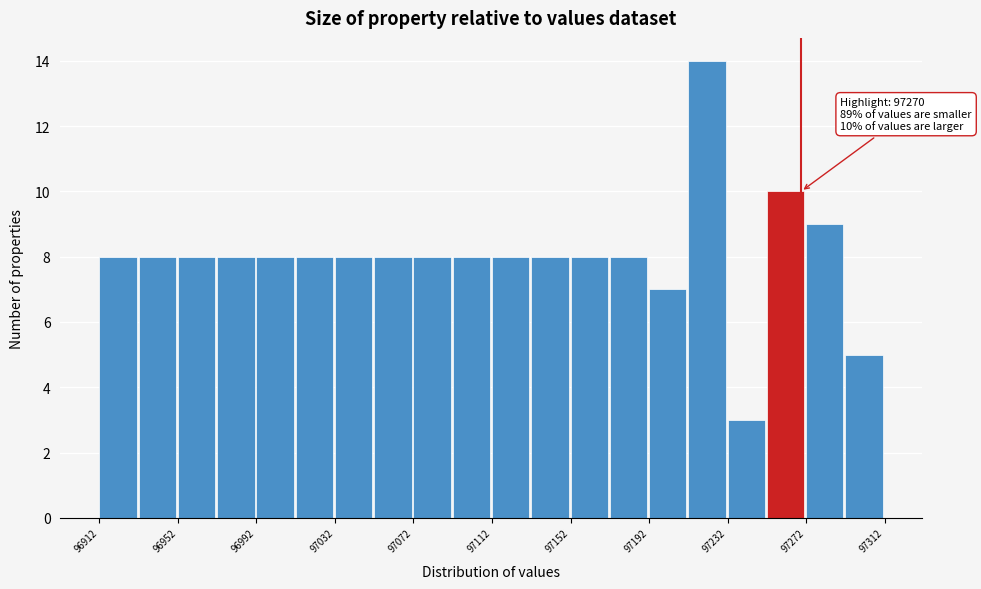

Around what value on the x-axis is the tallest bar? Give the approximate position of its centre, as read against the axis.

97220